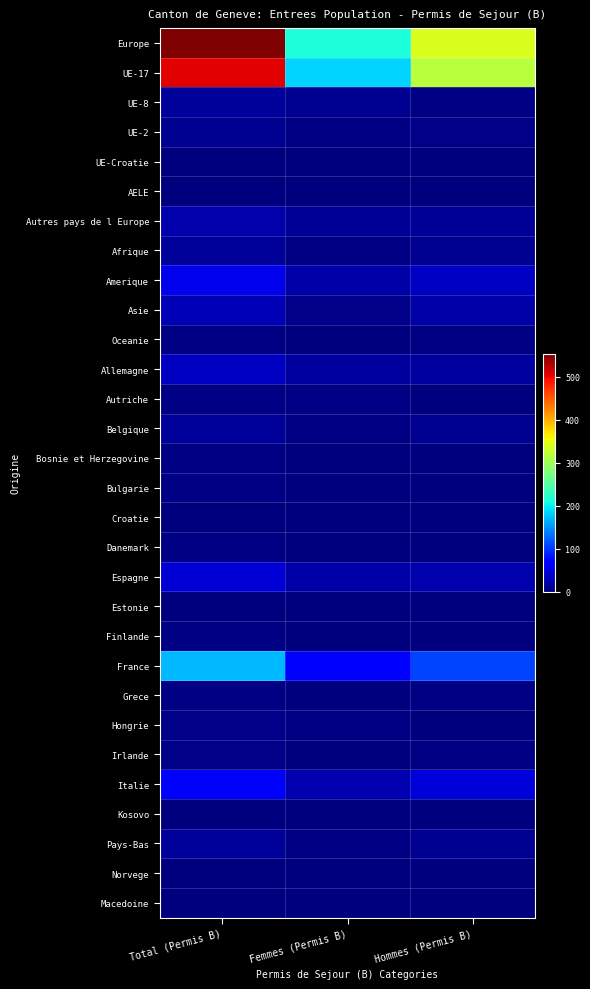

What is the greatest value displayed?

553